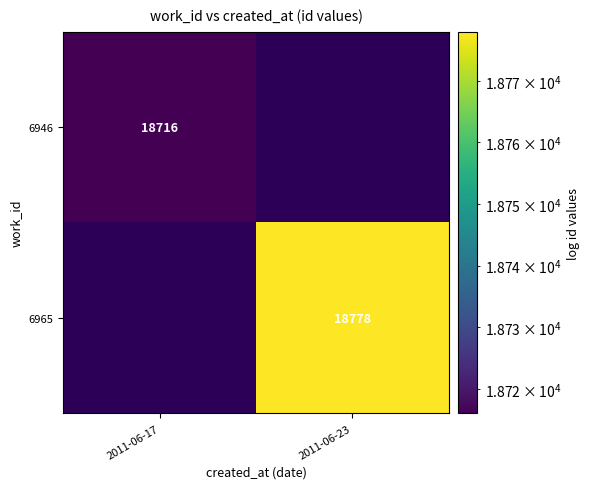

Is the value of 6946 at 2011-06-17 greater than the value of 6965 at 2011-06-23?

No